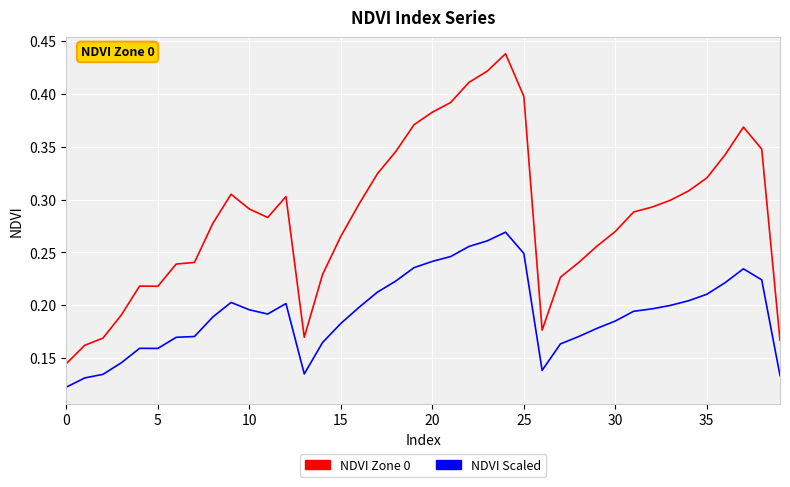

True or false: NDVI Zone 0 and NDVI Scaled cross at least once.

False